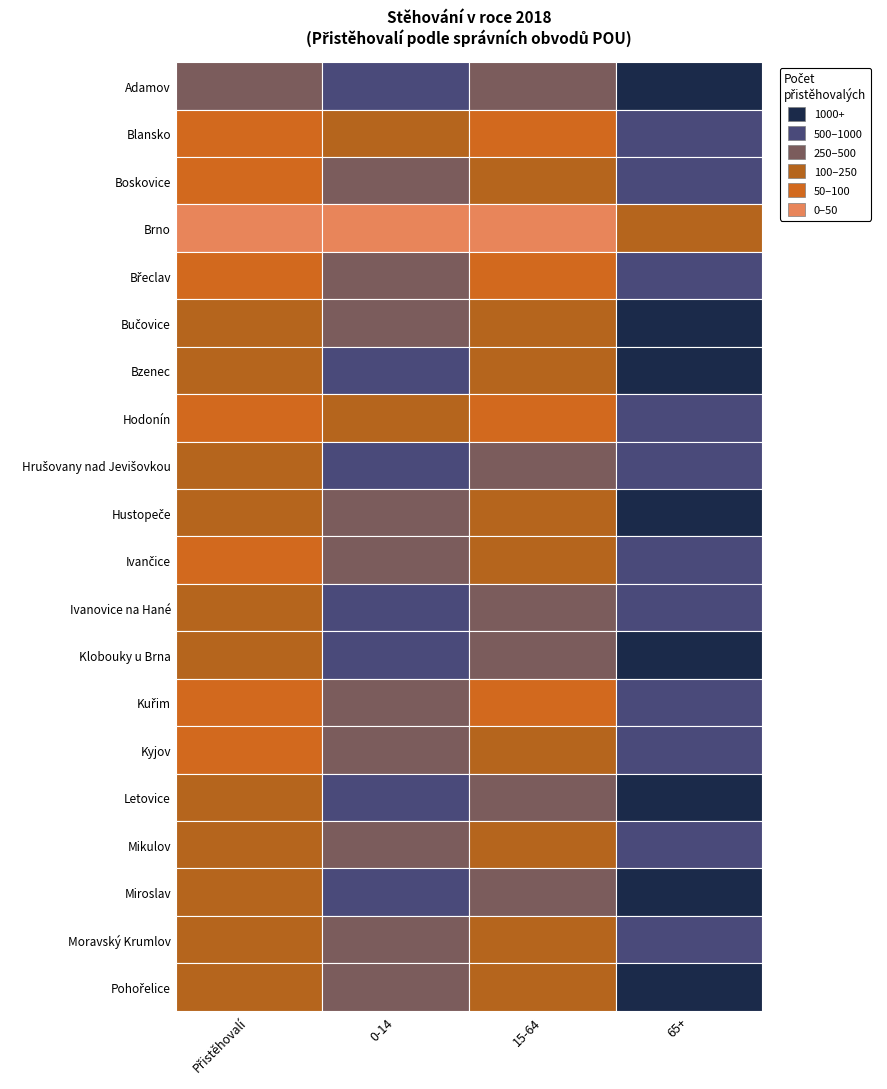

What is the sum of the Mikulov values at Adamov and Boskovice?

698